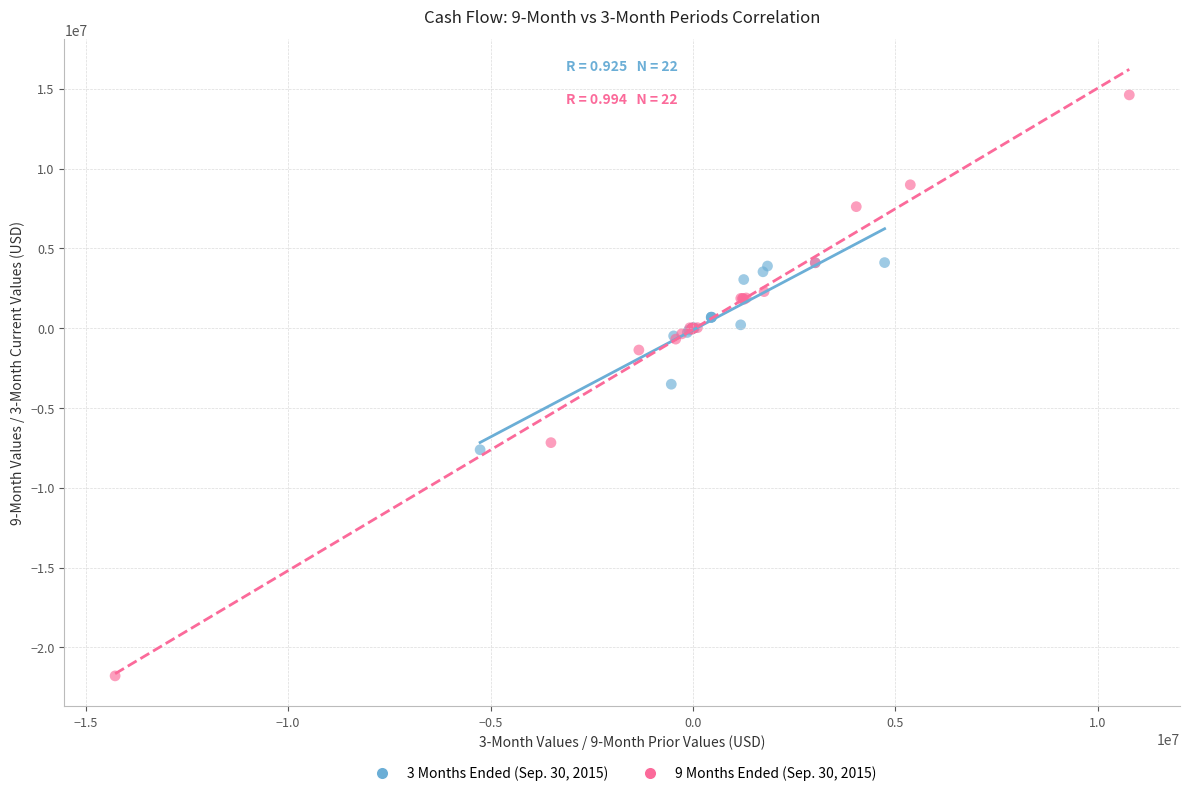

Which series has the widest spread of Y values?

9 Months Ended (Sep. 30, 2015)